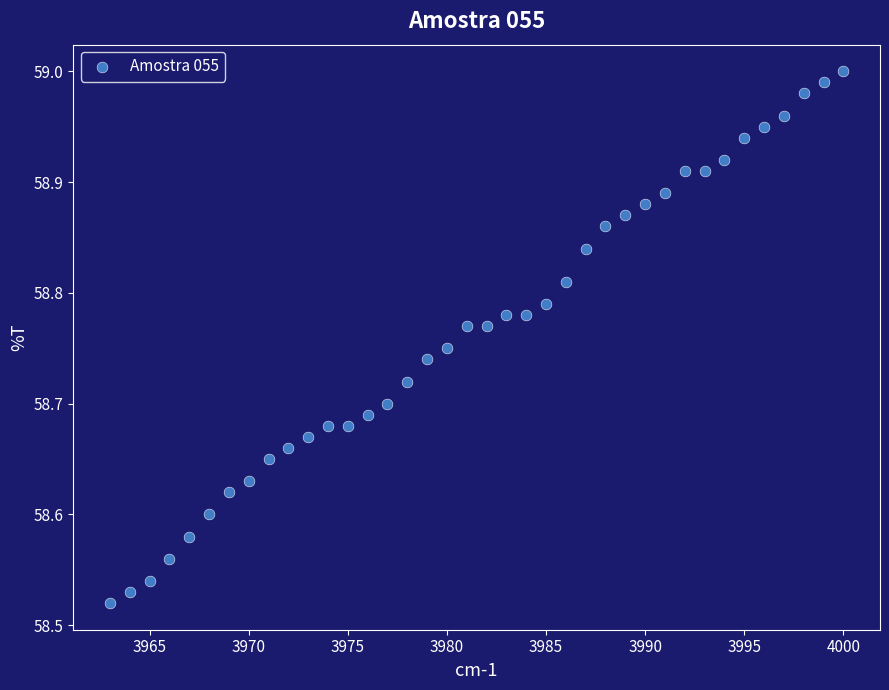

What is the range of Y values (max minus min)?

0.5